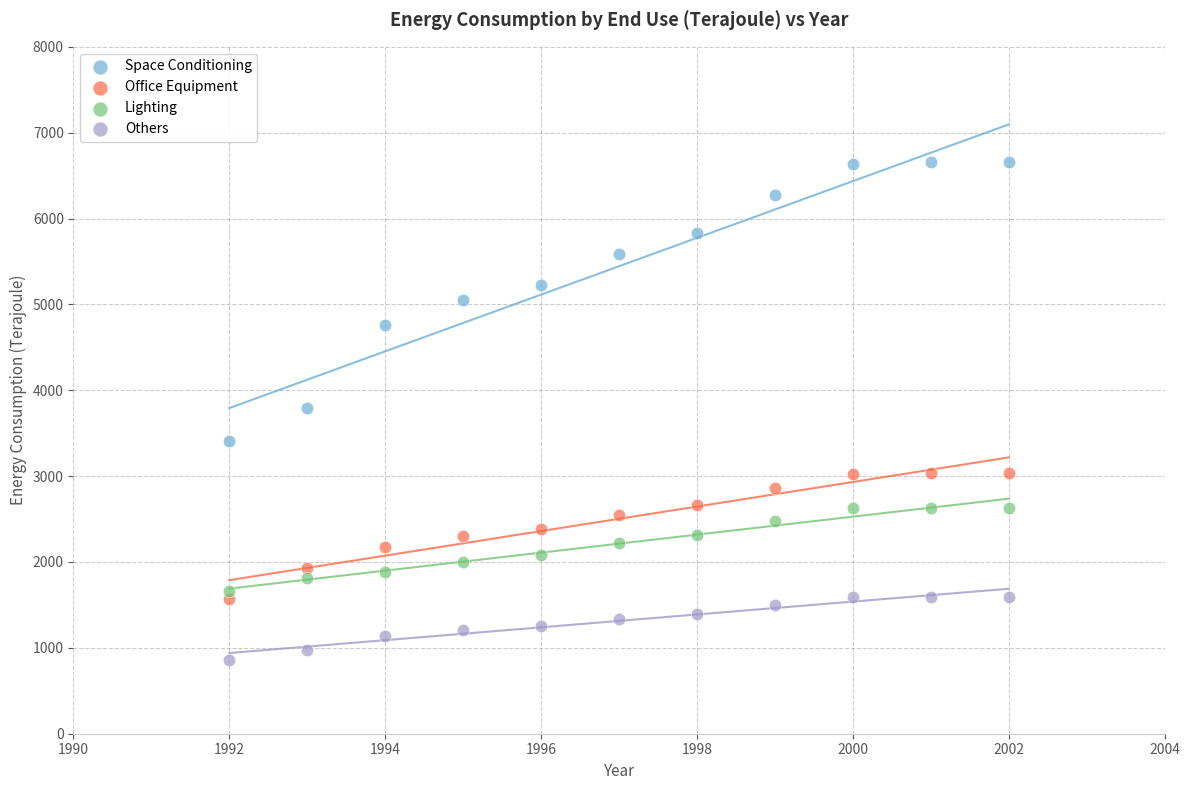

Across all data points, what is the range of Y values (max minus min)?

5801